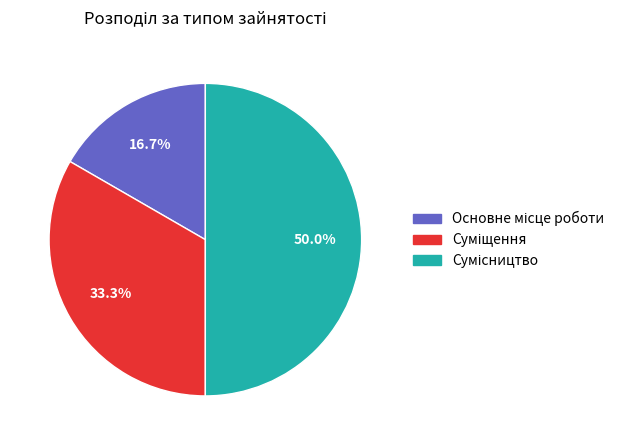

What percentage is the Сумісництво slice, to the nearest percent?

50%